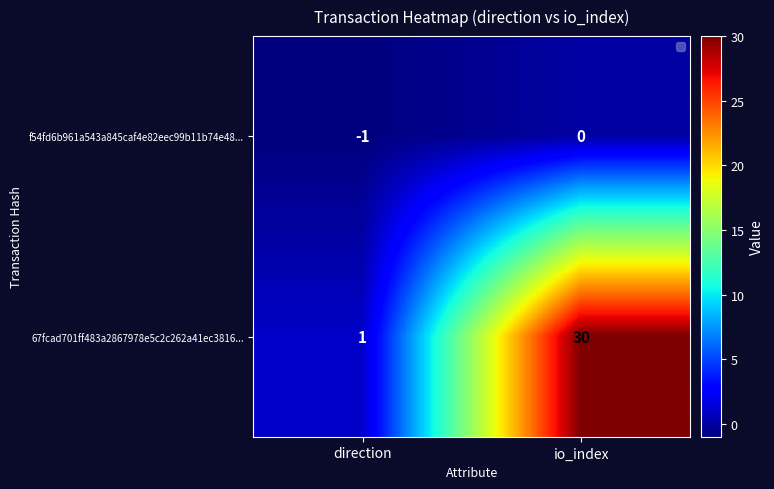

List the series in order of their peak value, lowest first.

f54fd6b961a543a845caf4e82eec99b11b74e48..., 67fcad701ff483a2867978e5c2c262a41ec3816...